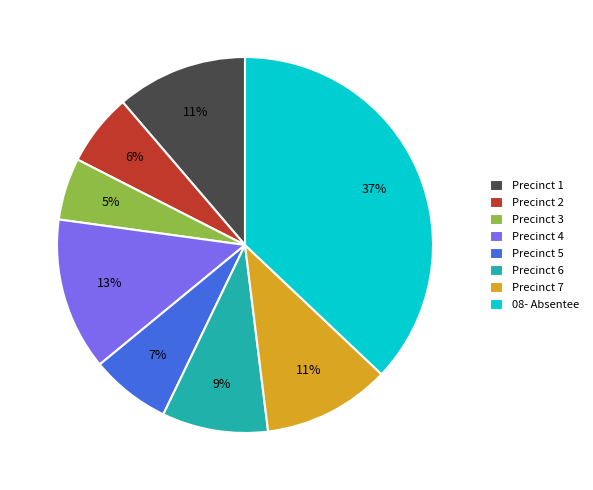

Which has a higher value, Precinct 1 or Precinct 3?

Precinct 1